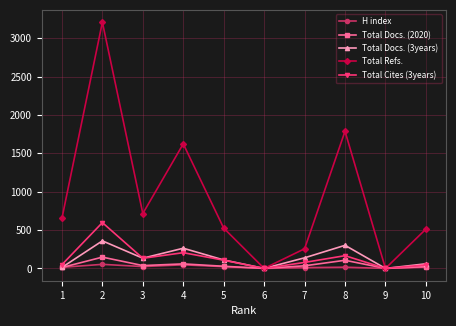

Which label corresponds to the largest value in the chart?

2